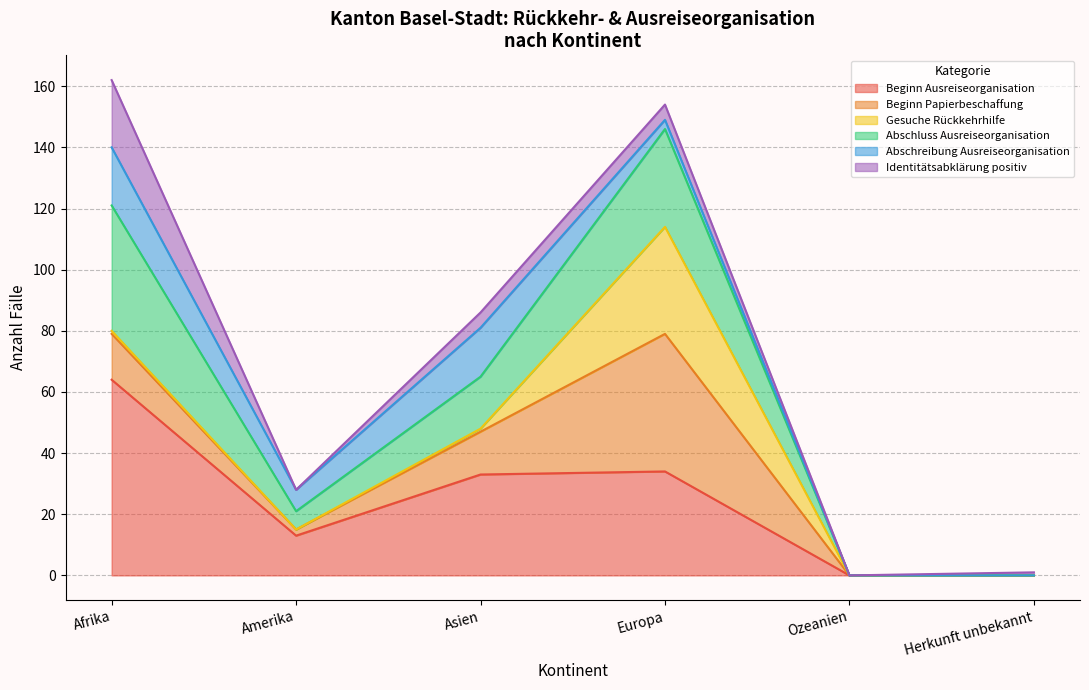

What is the label of the 5th point from the right?

Amerika